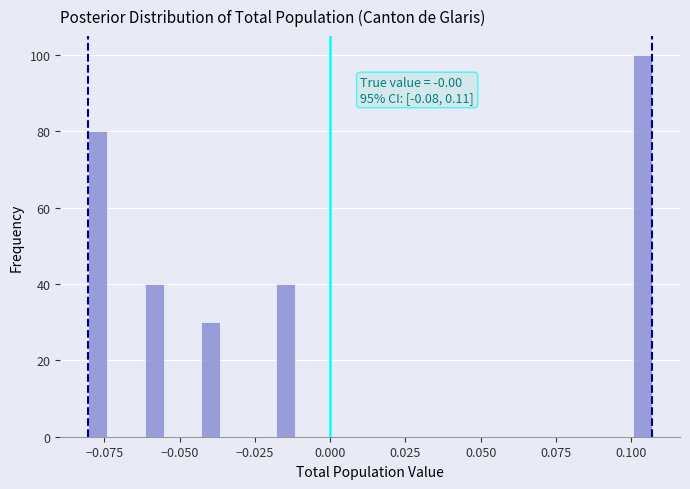

Around what value on the x-axis is the tallest bar? Give the approximate position of its centre, as read against the axis.

0.105